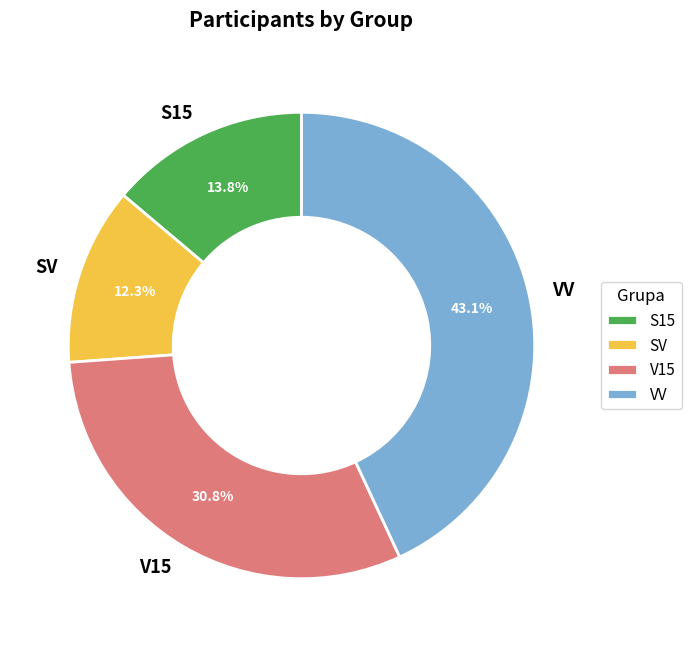

To the nearest percent, what is the difference between the largest and smallest slice percentages?

31%